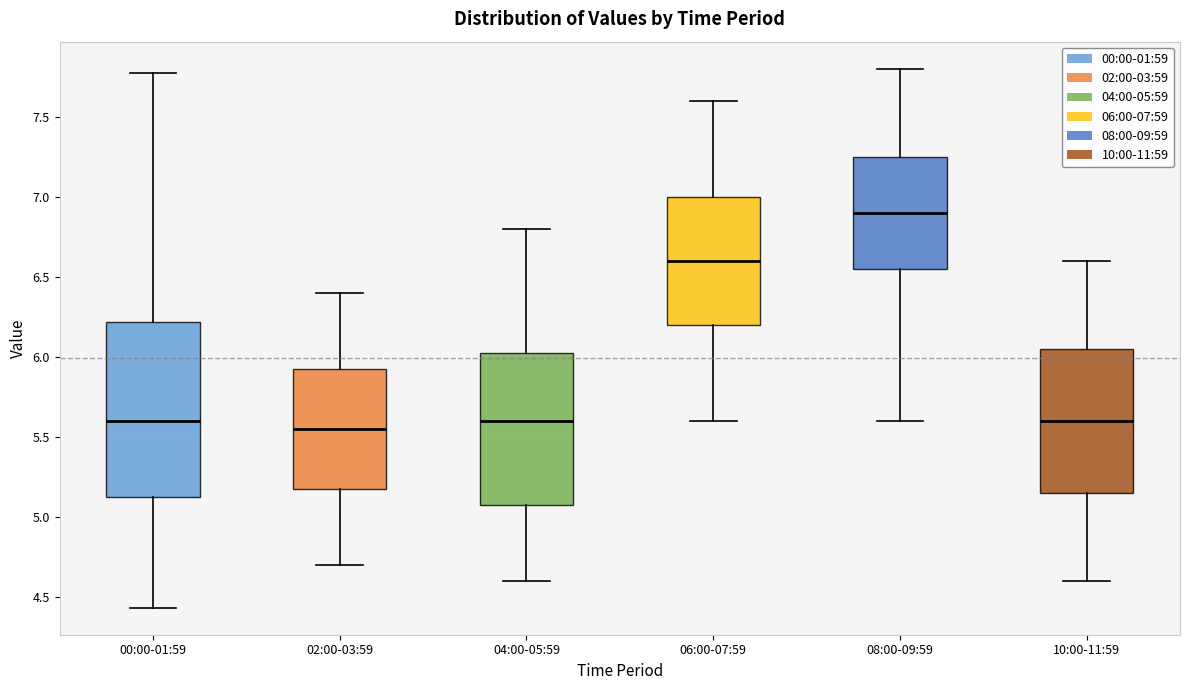

Where does the median line of the box for 04:00-05:59 sit on the y-axis? The values are not printed on the chart, so give them approximately, as read against the axis.

5.60